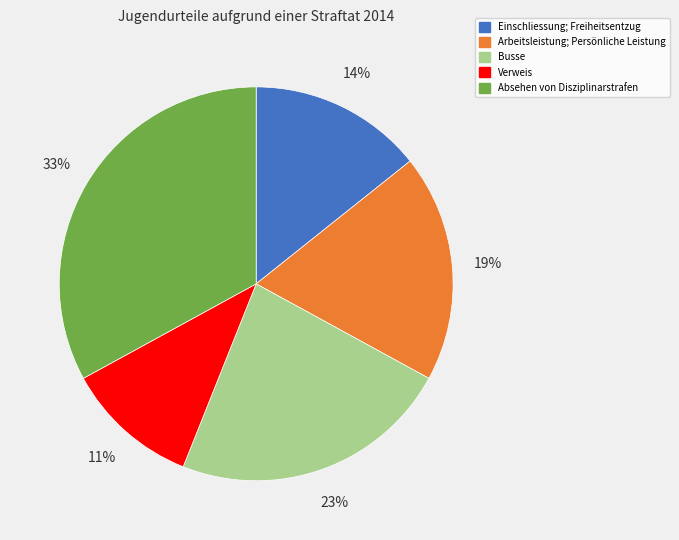

Count the number of slices in the pie.

5